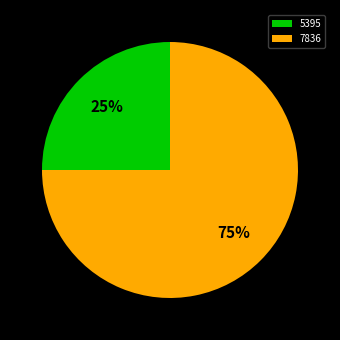

What is the ratio of the value at 7836 to the value at 5395?

3.0